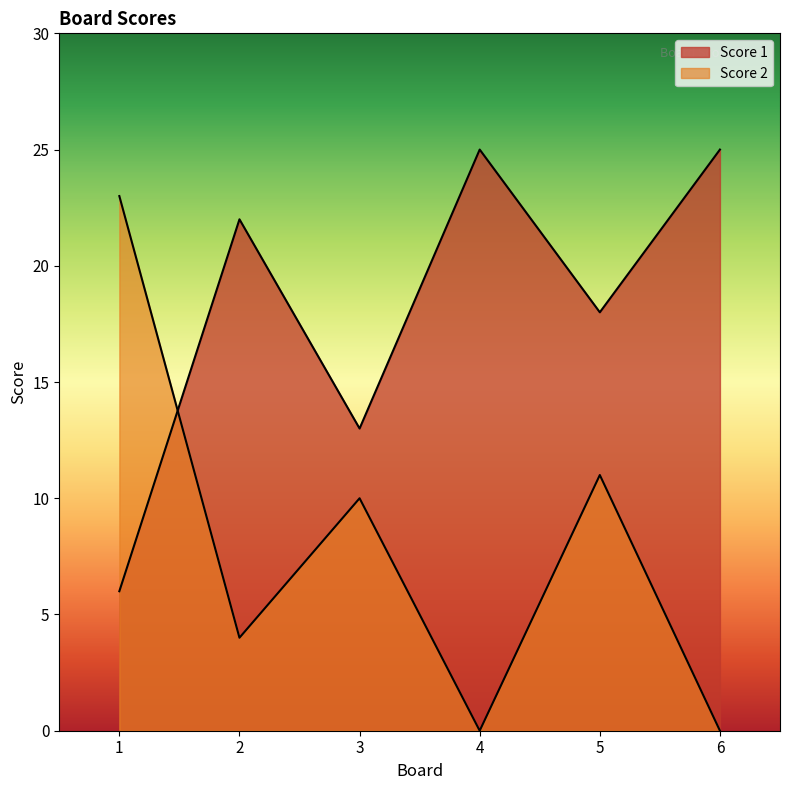

How many interior local valleys does the Score 2 series have?

2